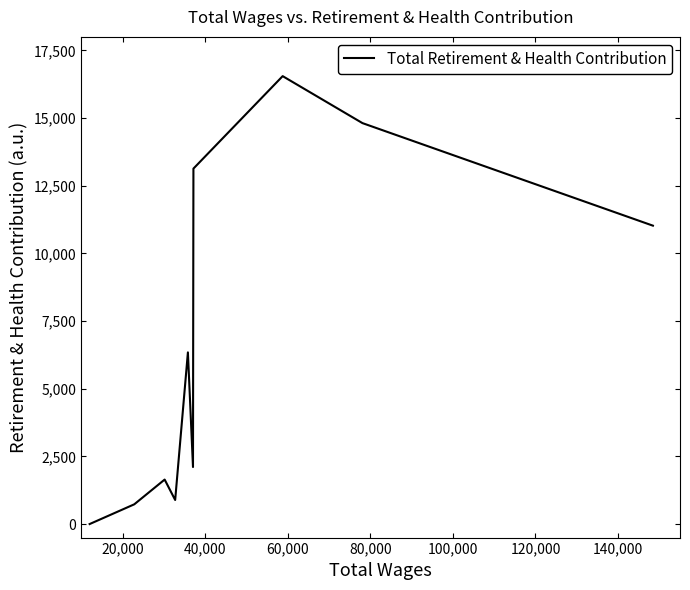

Is this an area chart (filled region under the line)?

No